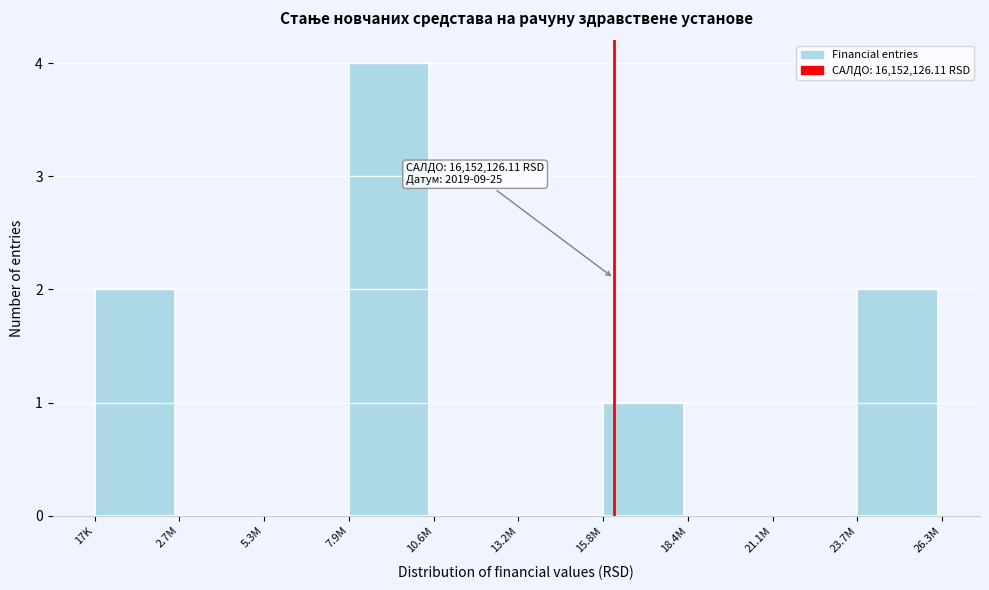

Reading left to right, what are all the values shown in this chart?

17K=2	2.7M=0	5.3M=0	7.9M=4	10.6M=0	13.2M=0	15.8M=1	18.4M=0	21.1M=0	23.7M=2